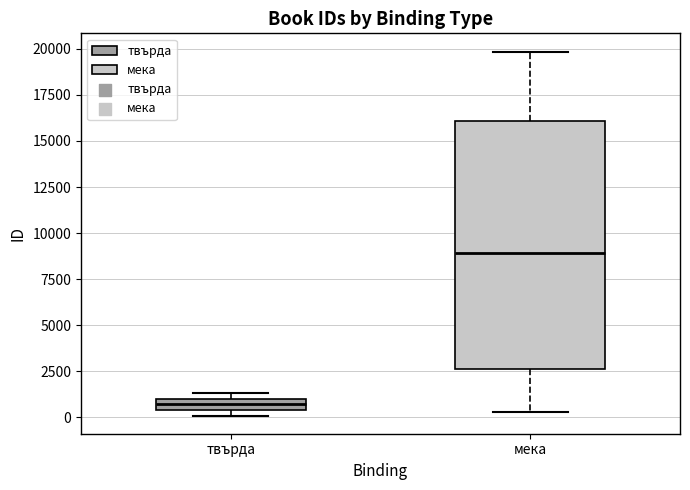

Comparing the boxes themselves (not the whiskers), which one is the tallest?

мека